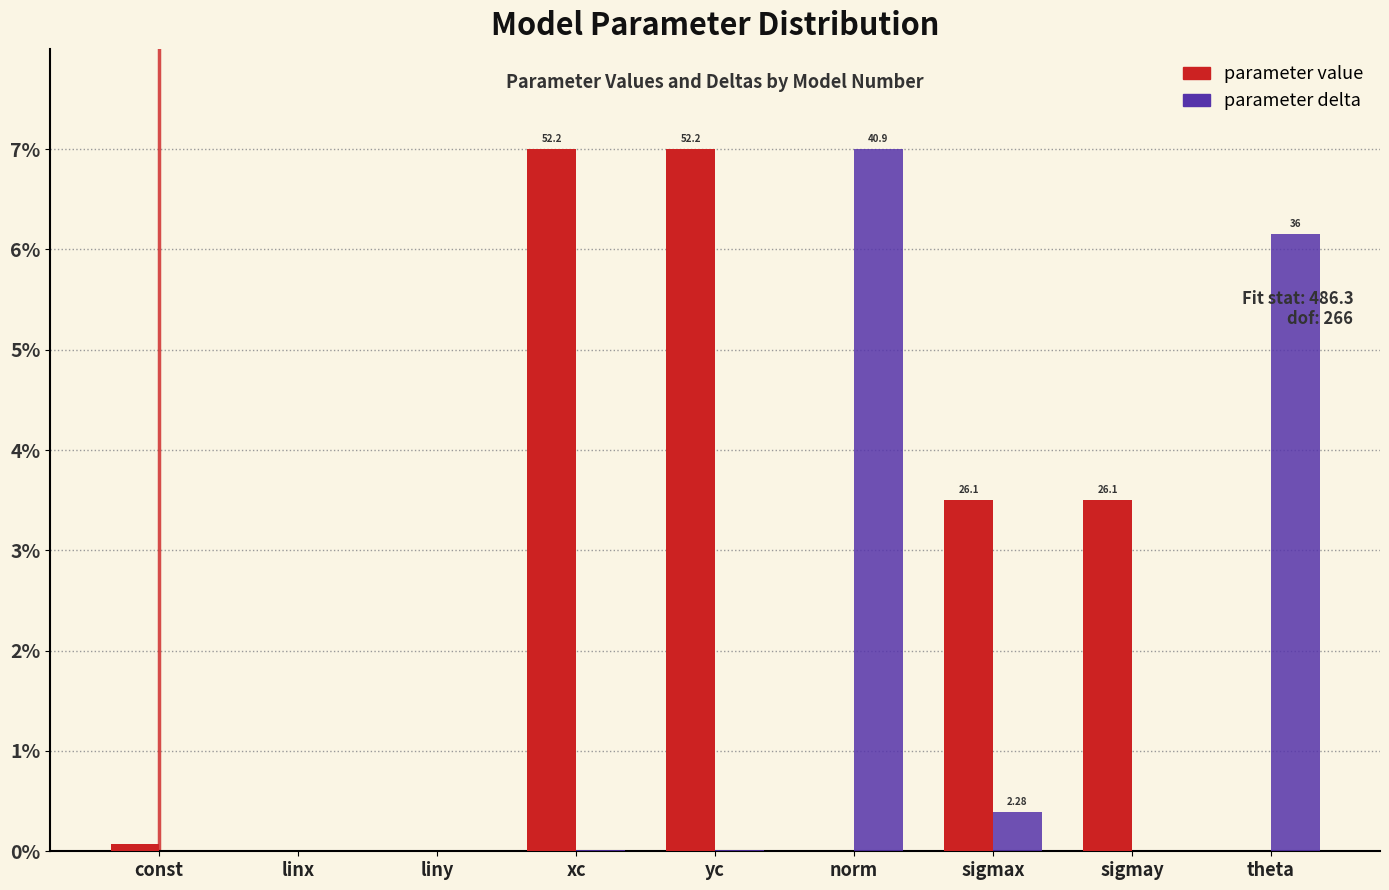

What is the sum of all parameter value values?

21.1